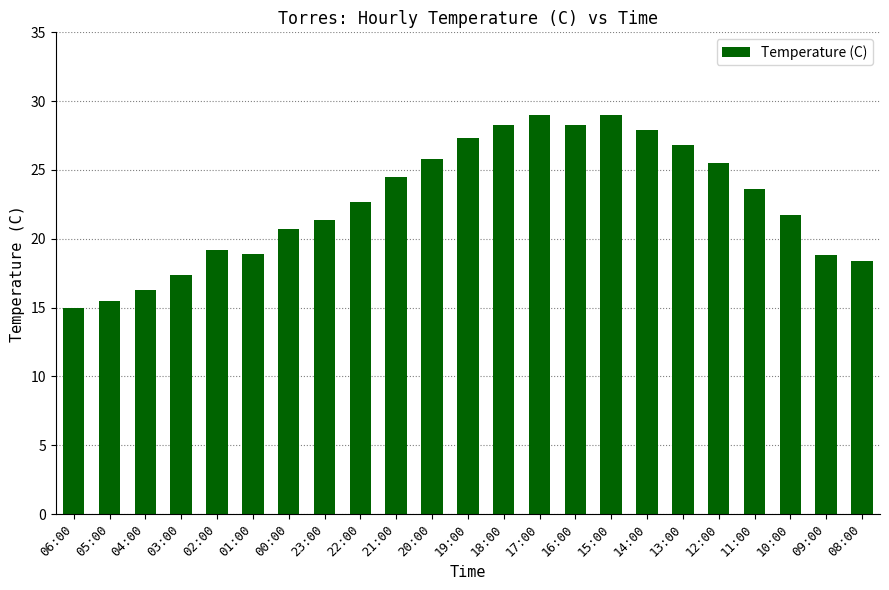

True or false: the data shows 22.7 at 22:00.

True